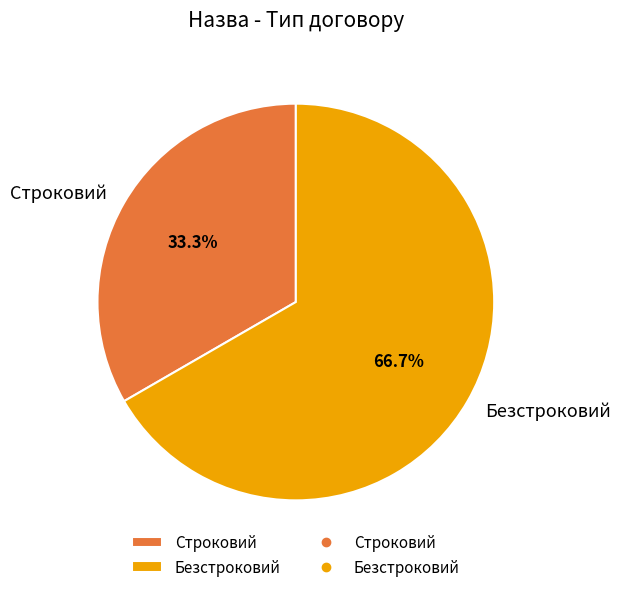

What is the smallest slice in the pie chart?

Строковий